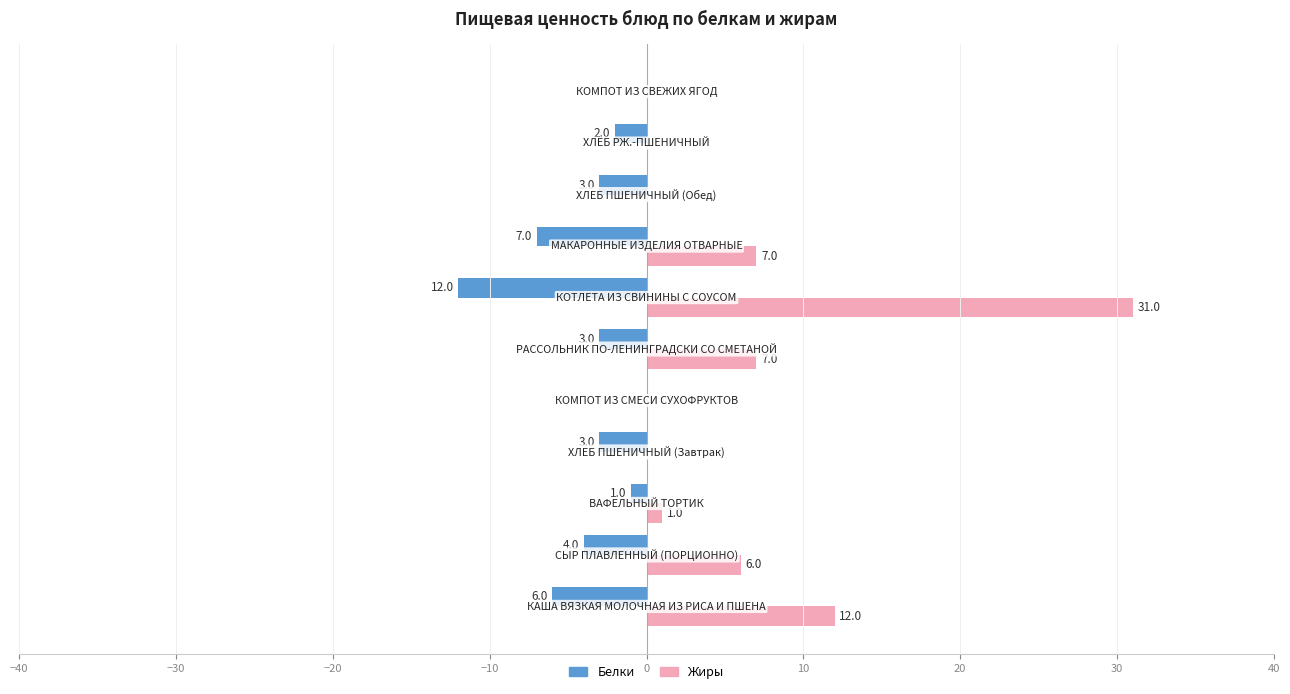

What is the sum of all Жиры values?

64